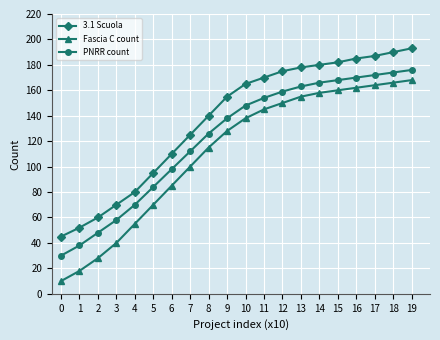

Reading right to left, extract all data points from this chart.

3.1 Scuola: 193	190	187	185	182	180	178	175	170	165	155	140	125	110	95	80	70	60	52	45
Fascia C count: 168	166	164	162	160	158	155	150	145	138	128	115	100	85	70	55	40	28	18	10
PNRR count: 176	174	172	170	168	166	163	159	154	148	138	126	112	98	84	70	58	48	38	30